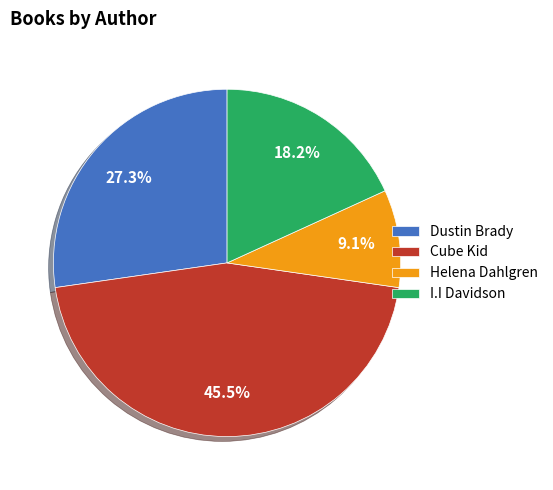

To the nearest percent, what is the average slice percentage?

25%